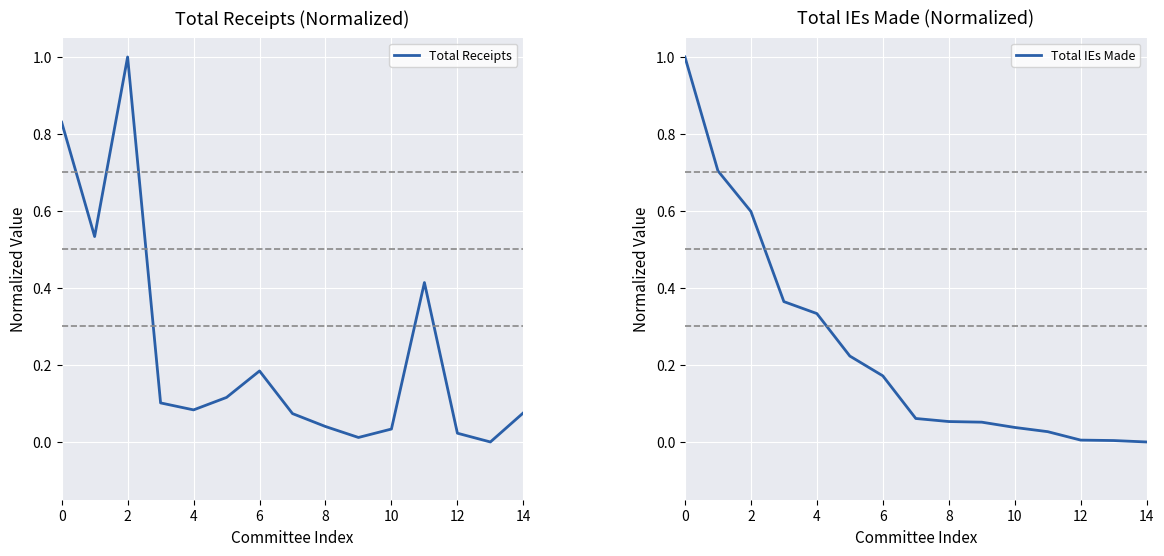

What is the highest value of the Total Receipts series?

1.0